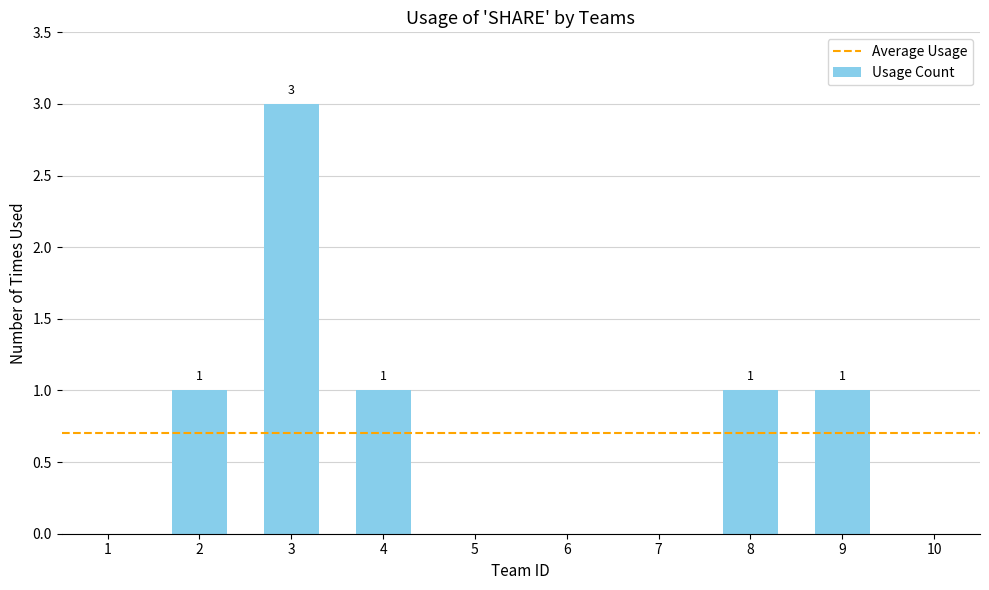

What is the average value?

1